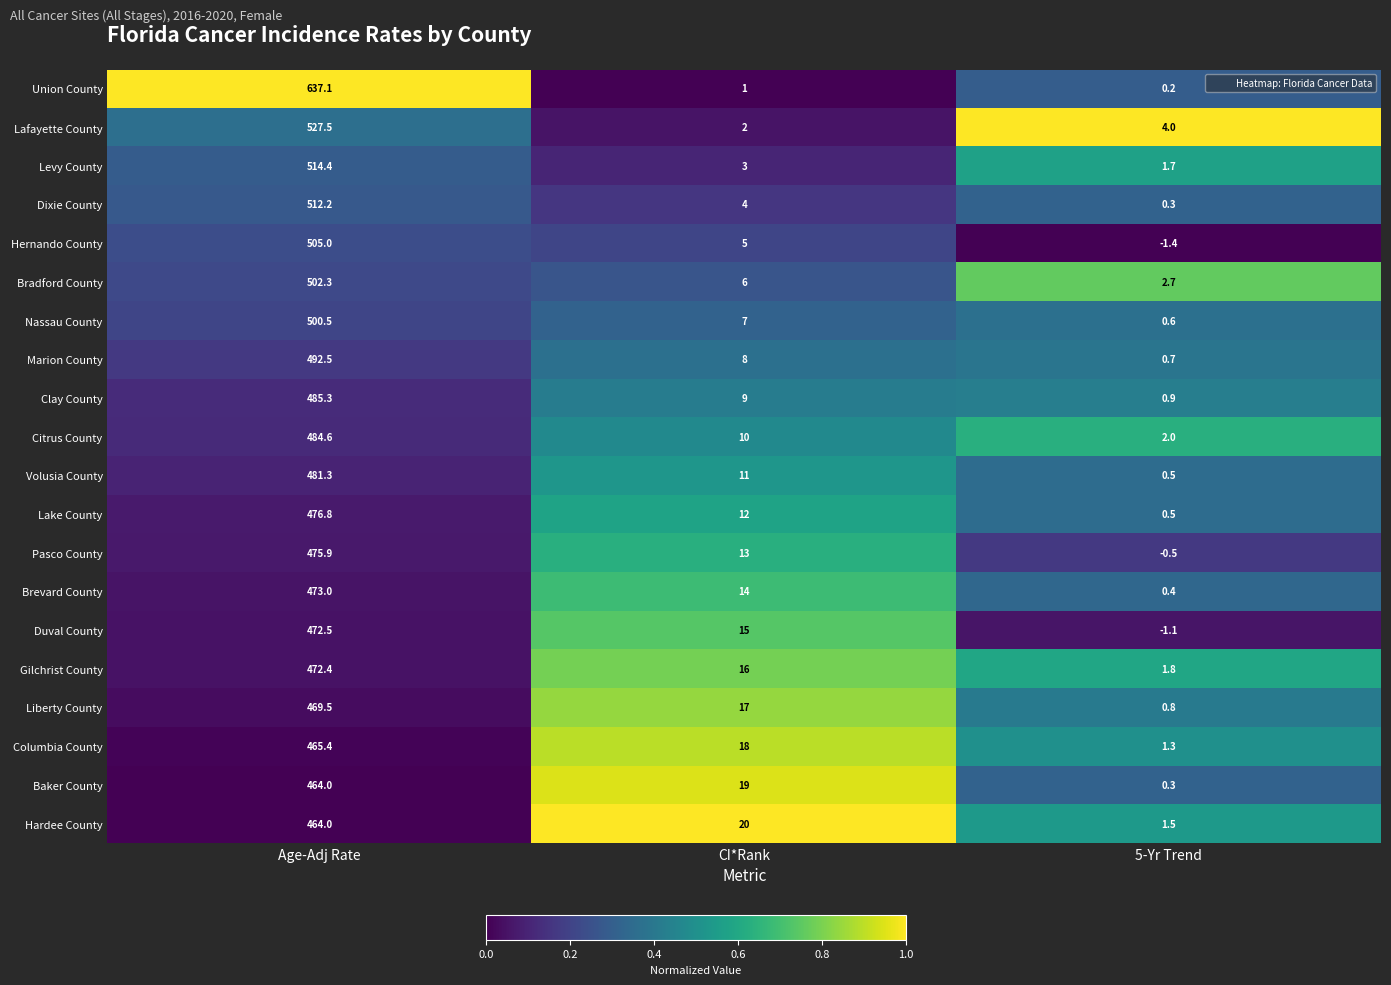

What is the difference between the Bradford County values at CI*Rank and 5-Yr Trend?

3.3